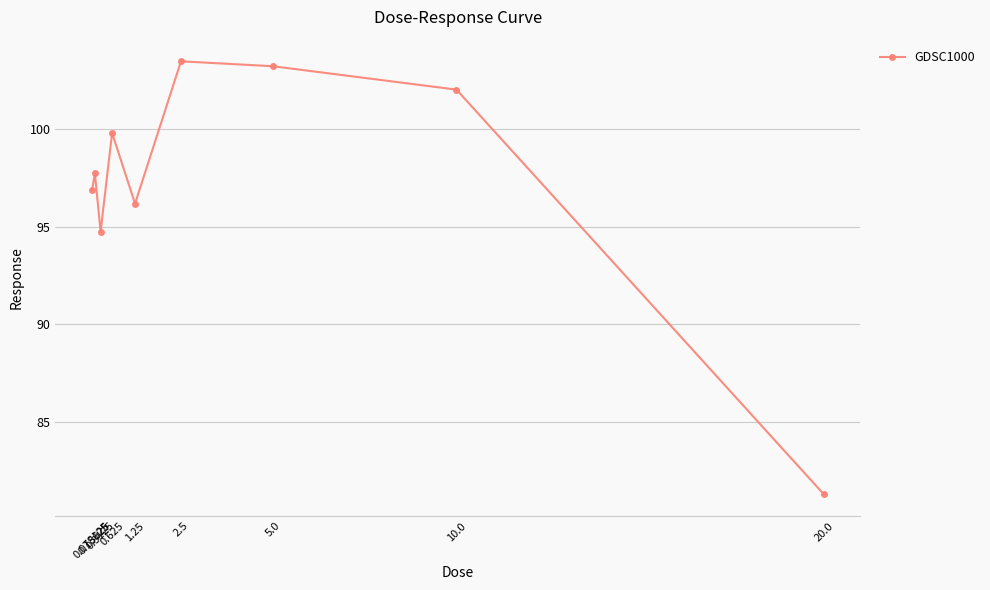

What is the label of the 4th point from the left?

0.625